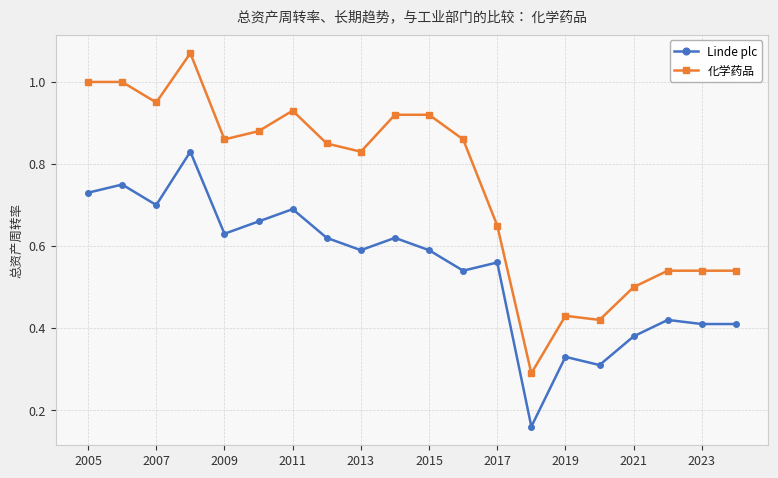

In 化学药品, how many points are lower than both neighbors (excluding endpoints)?

5